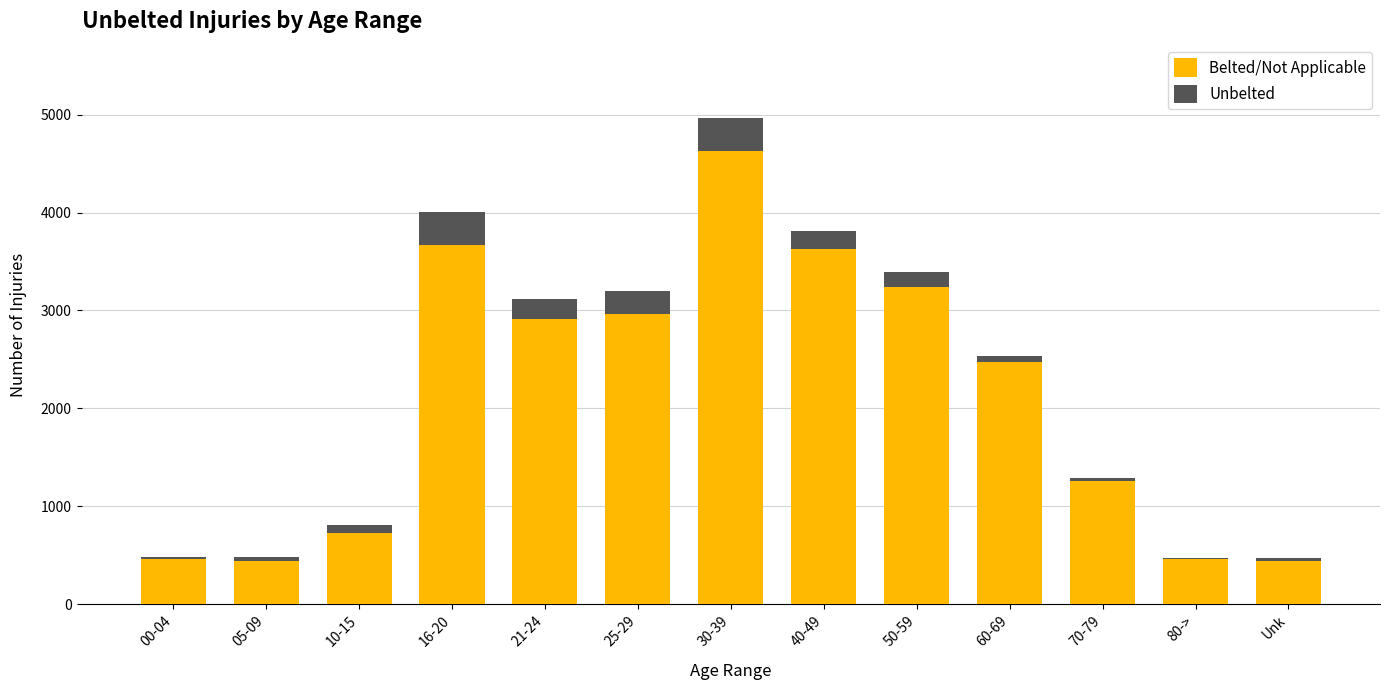

At which category is the sum across all series the highest?

30-39